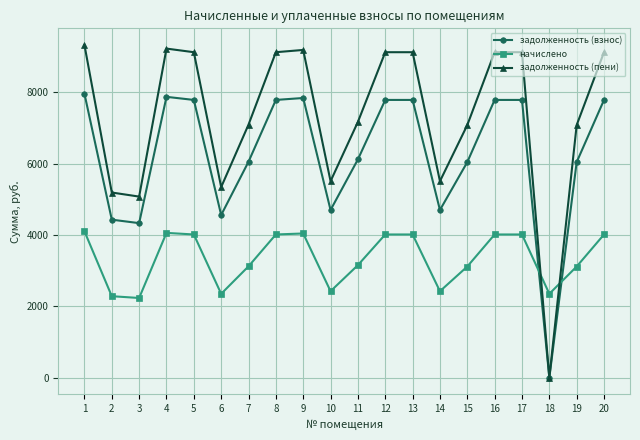

How many values in задолженность (взнос) are above zero?

19